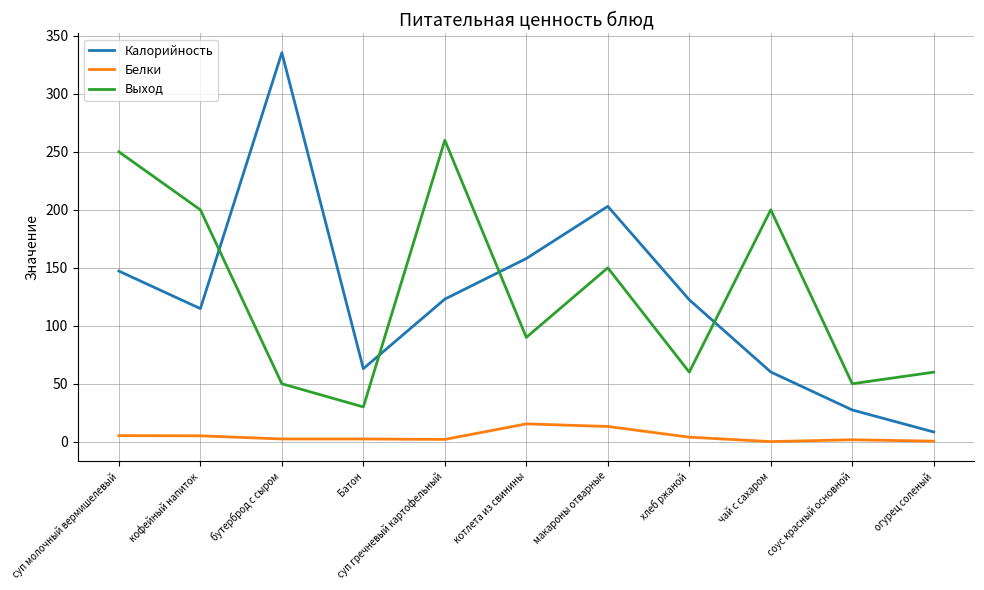

The Выход series shows 260.0 at суп гречневый картофельный. True or false?

True